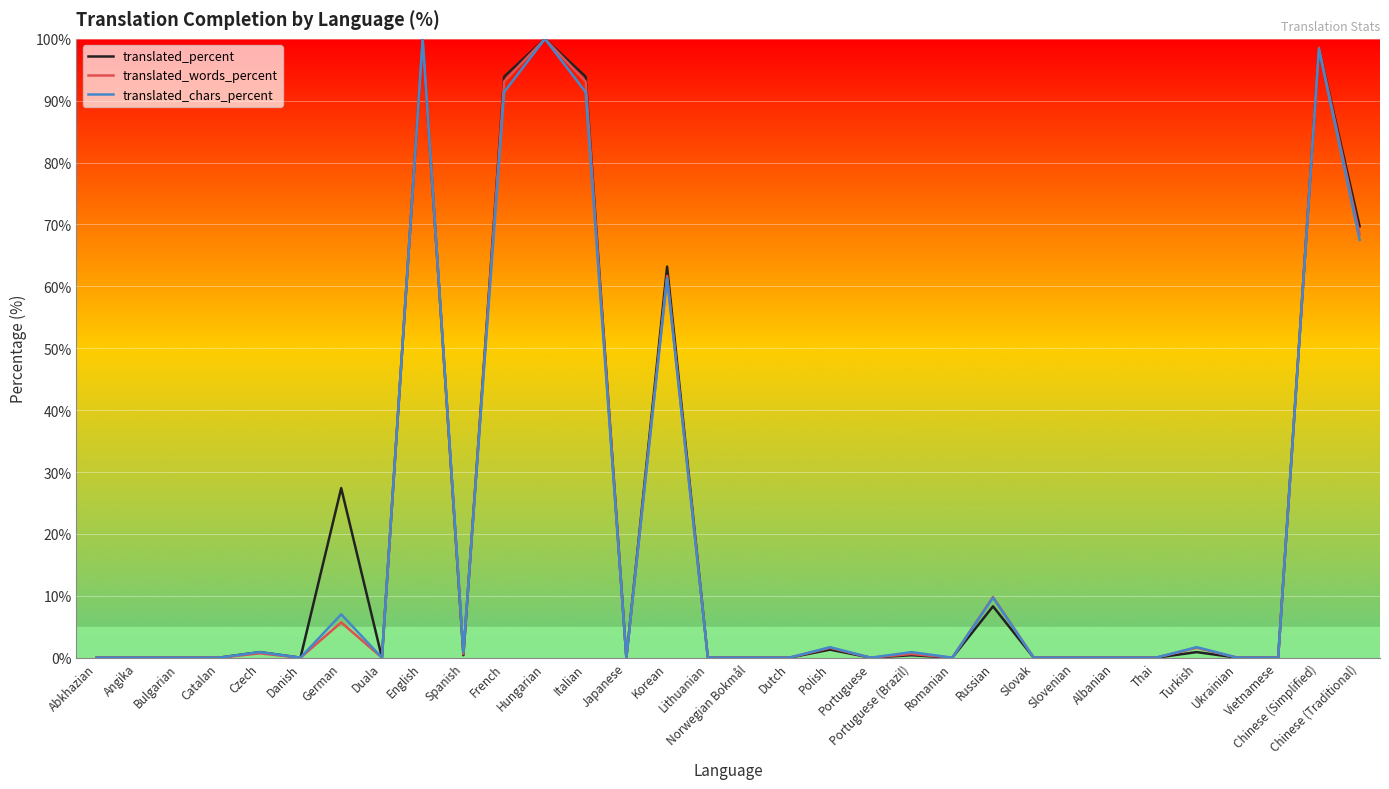

The translated_chars_percent series shows 0.0 at Portuguese. True or false?

True